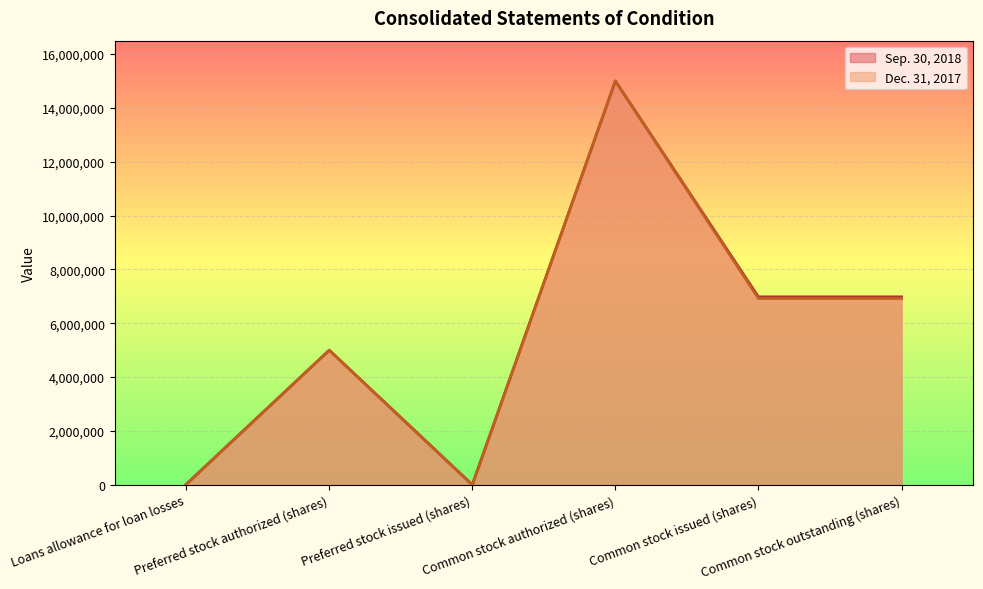

Count the number of categories in the chart.

6